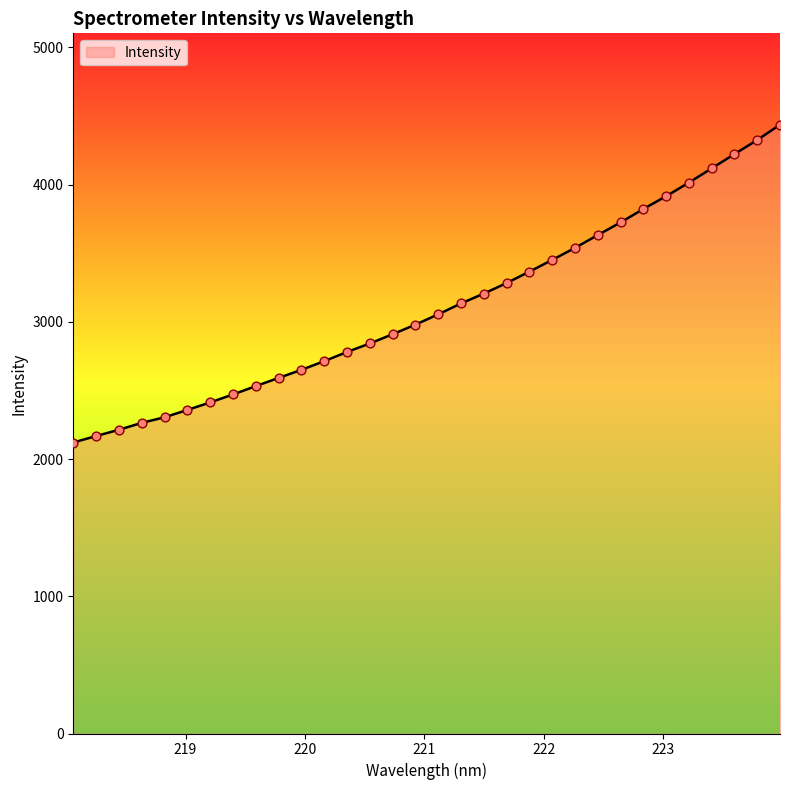

What is the difference between the maximum and minimum values?

2315.9